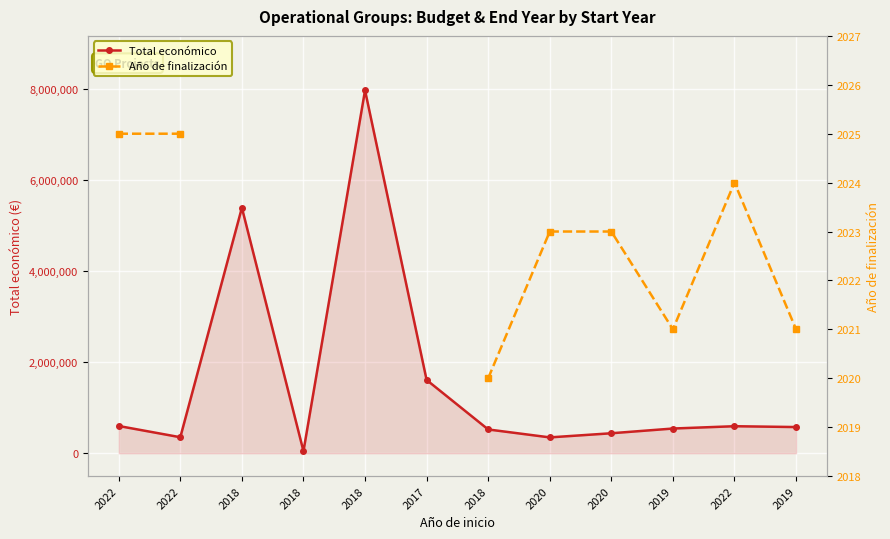

Which has a higher value, 2020 or 2018?

2018